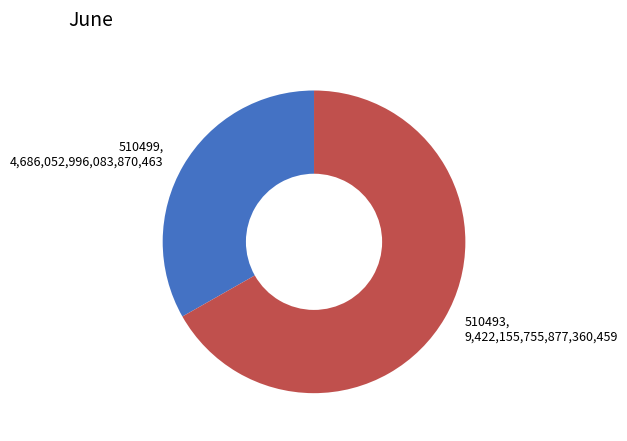

What is the ratio of the value at 510493 to the value at 510499?

2.0